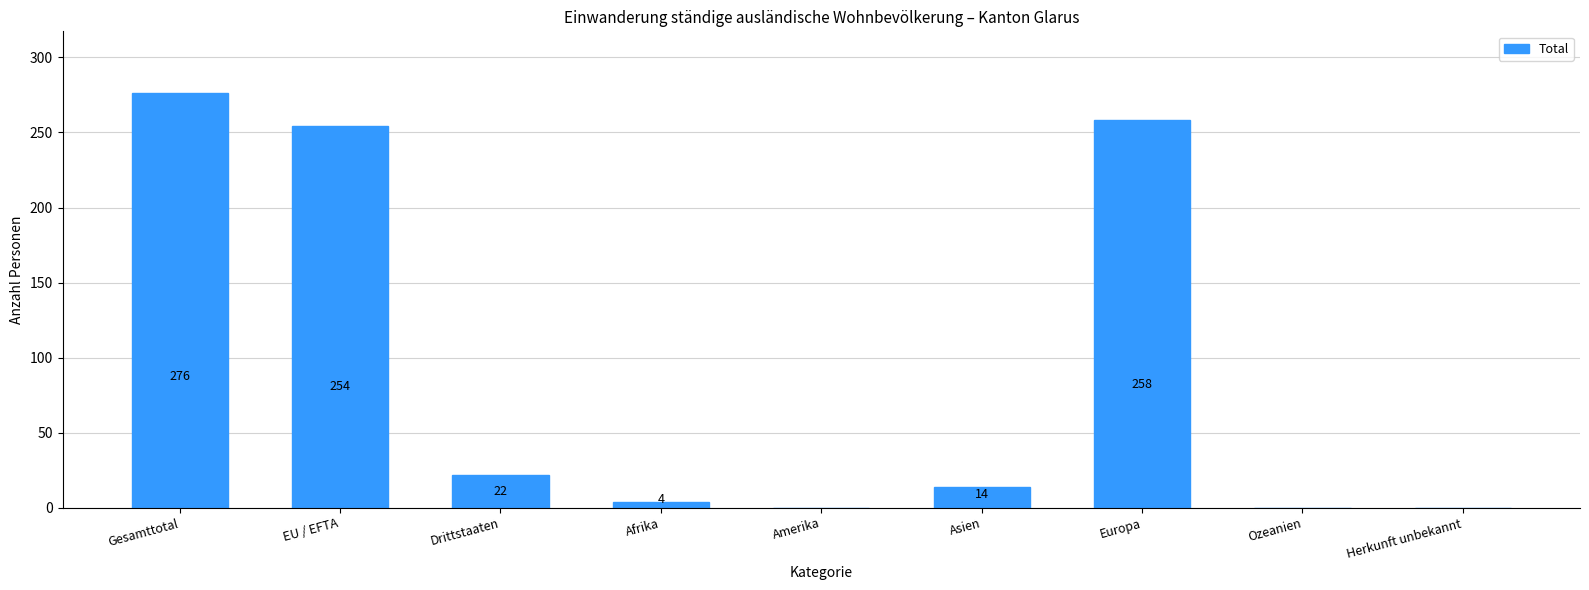

What is the change in value from Afrika to Amerika?

-4